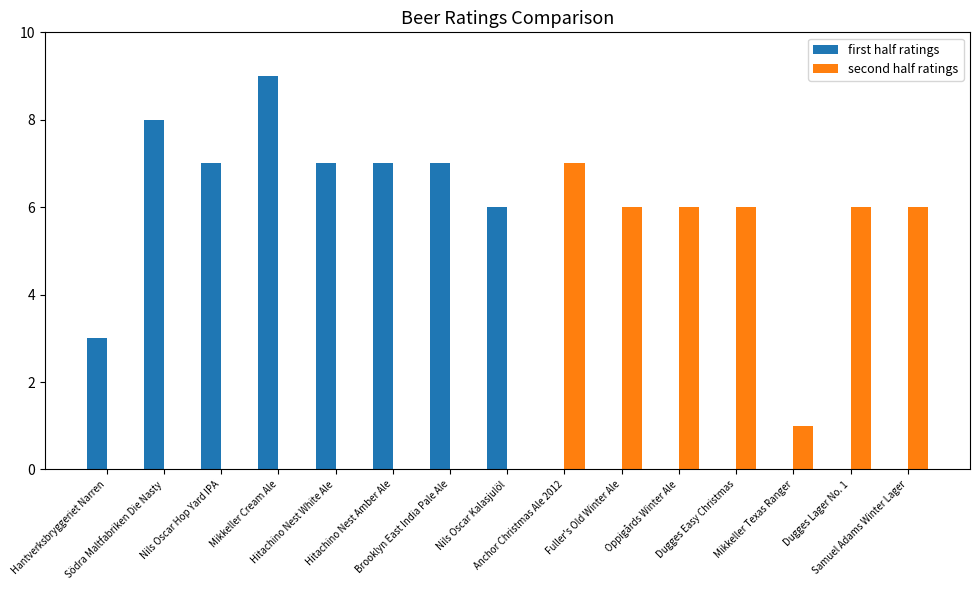

What is the sum of all second half ratings values?

38